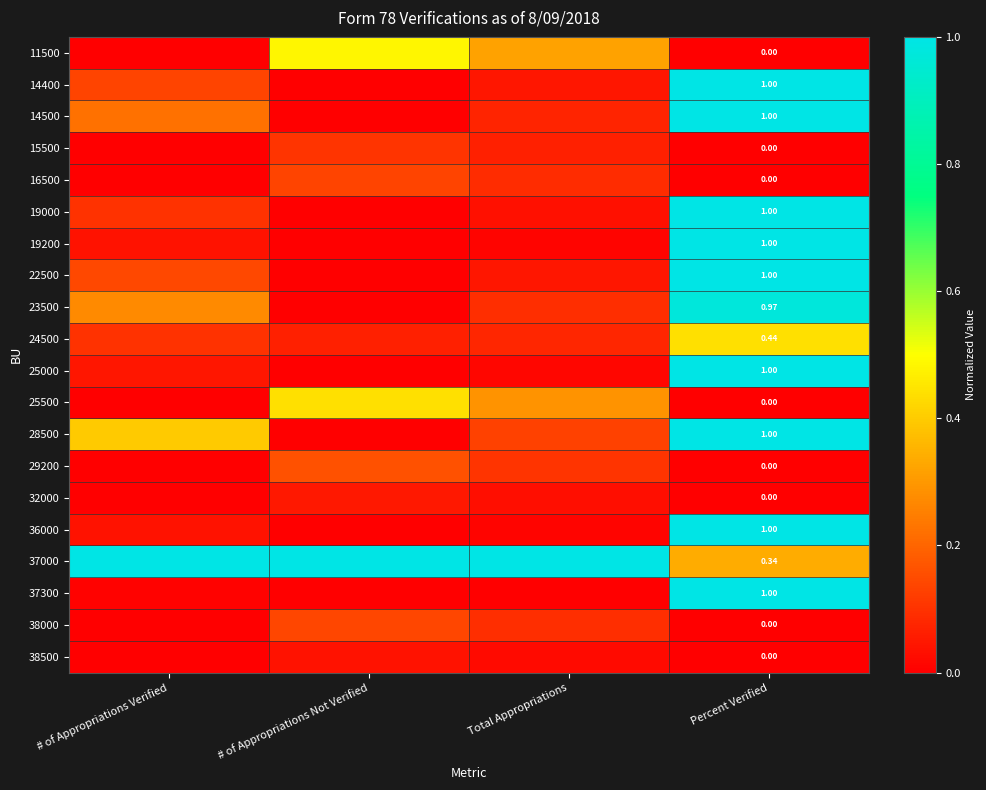

Is it true that 15500 equals 0.2 at # of Appropriations Not Verified?

False